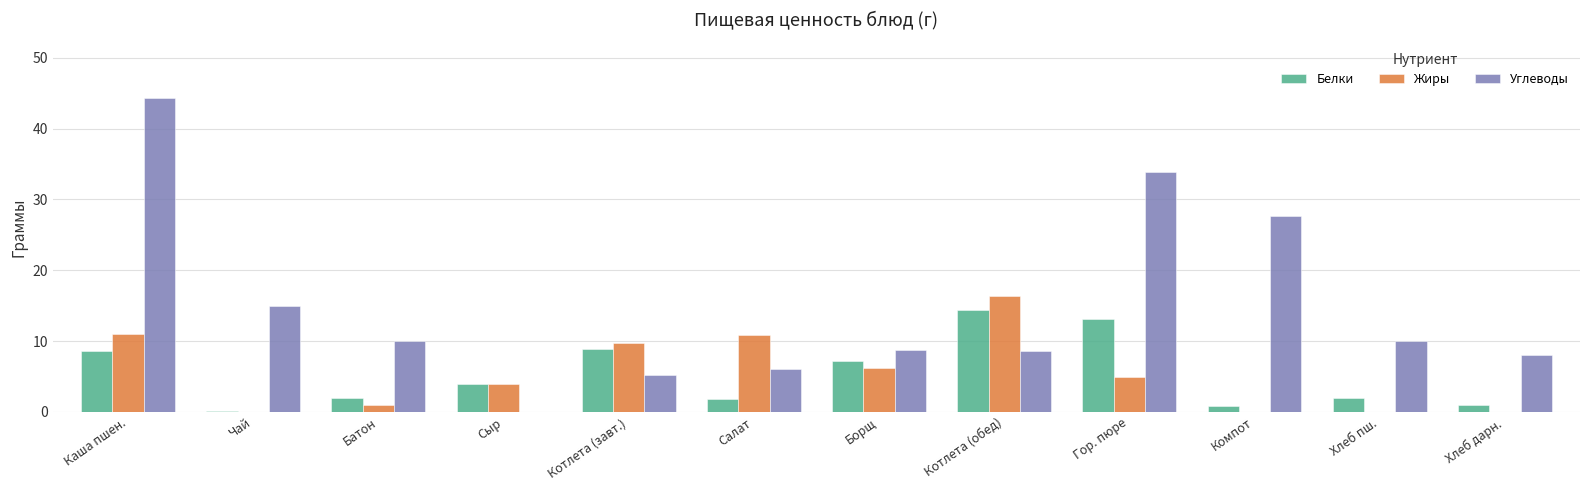

What are all the series names shown in the legend?

Белки, Жиры, Углеводы